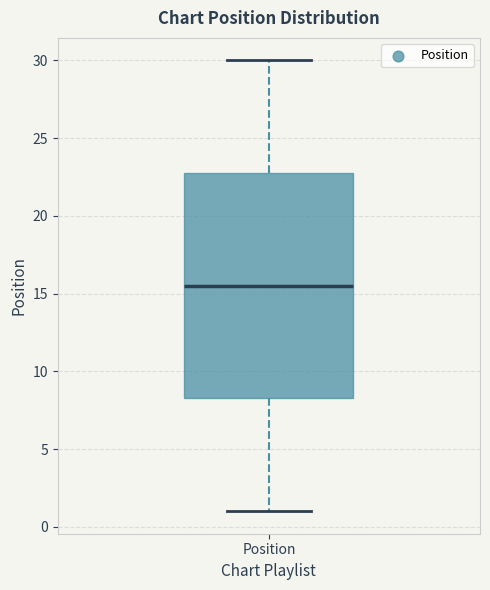

Read this box plot against the y-axis: the position of the median line, the range covered by the box, and the ends of both whiskers. The values are not printed on the chart, so give them approximately, as read against the axis.

median 15.5, box 8.5 to 23.0, whiskers 1.0 to 30.0